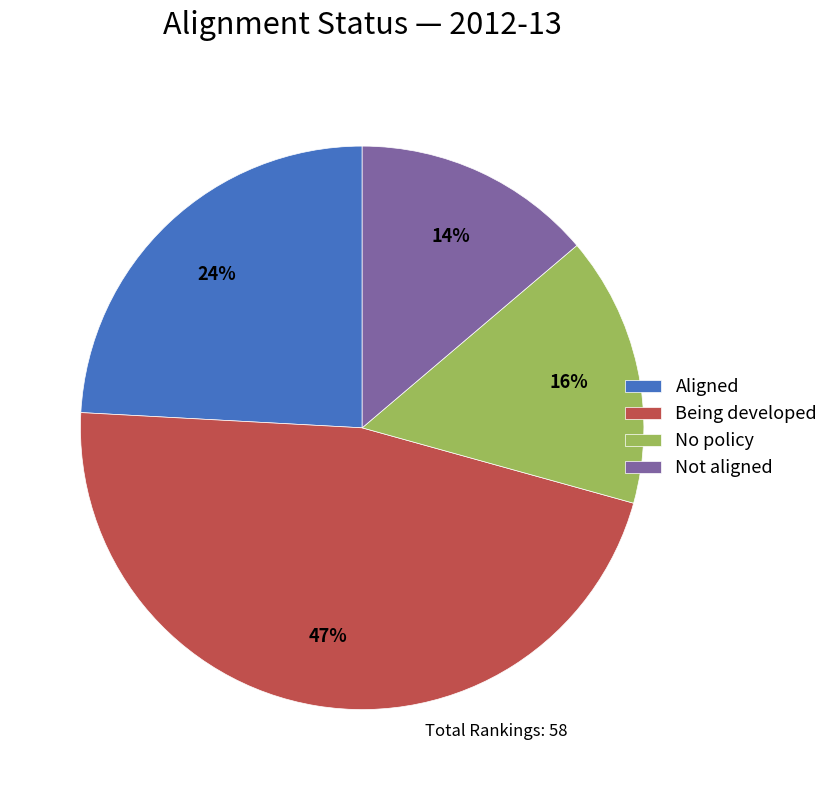

True or false: Being developed accounts for 58% of the total.

False